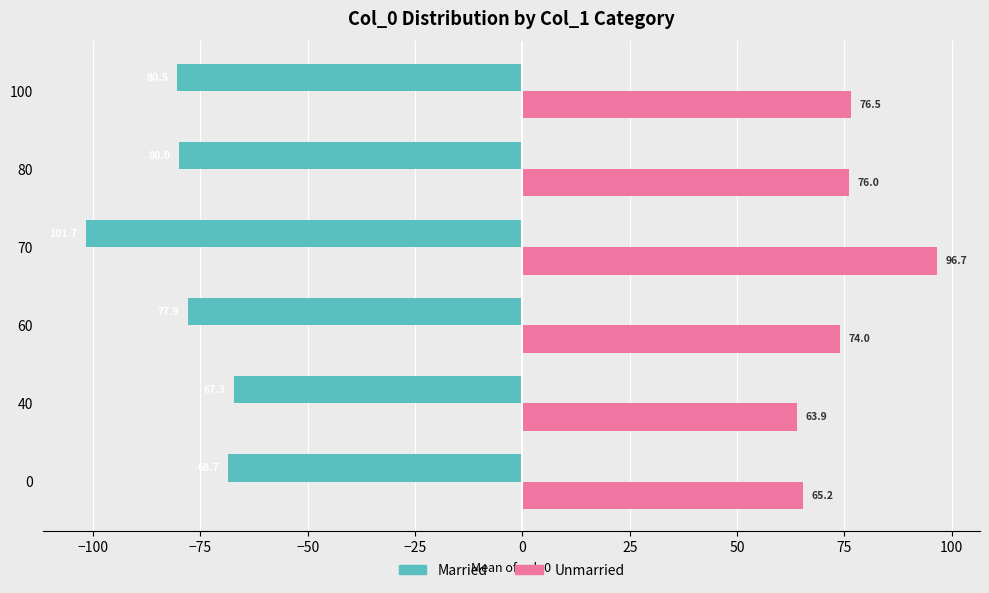

What is the minimum value shown in the chart?

-101.7